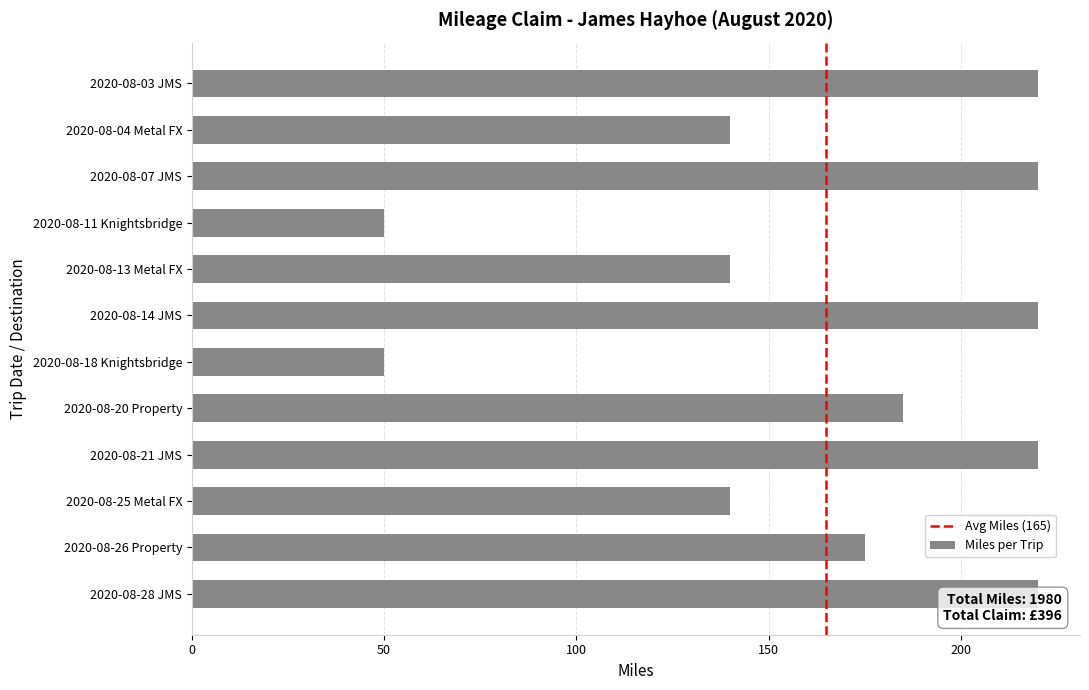

How many data points does each series have?

12